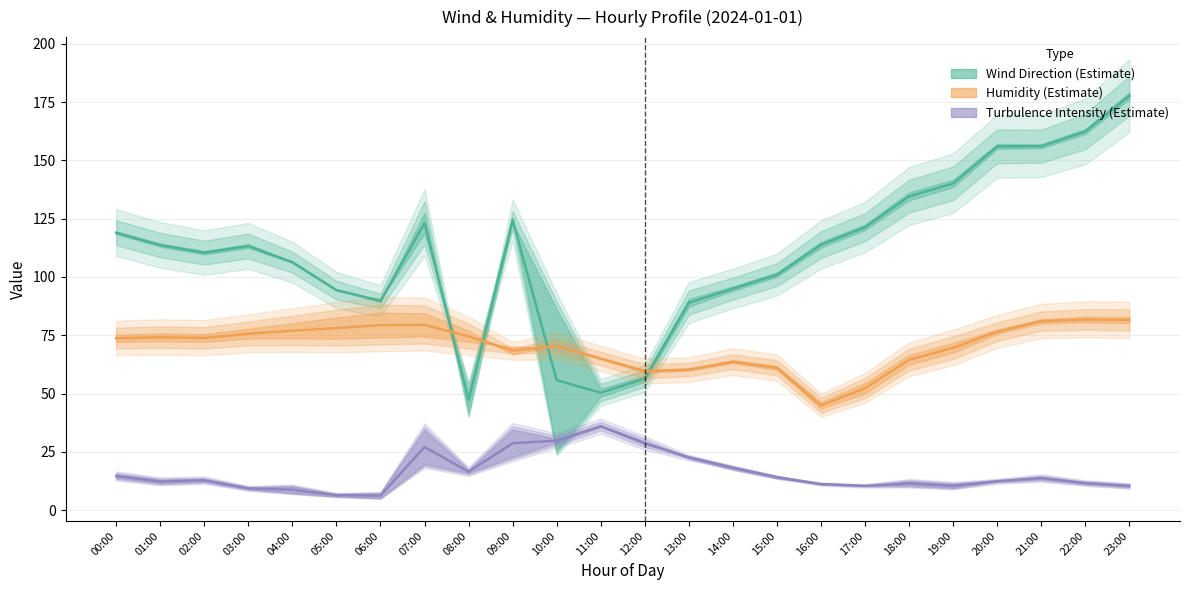

True or false: Hum_98_0_Mean and WS_60_110_TI intersect in this chart.

False